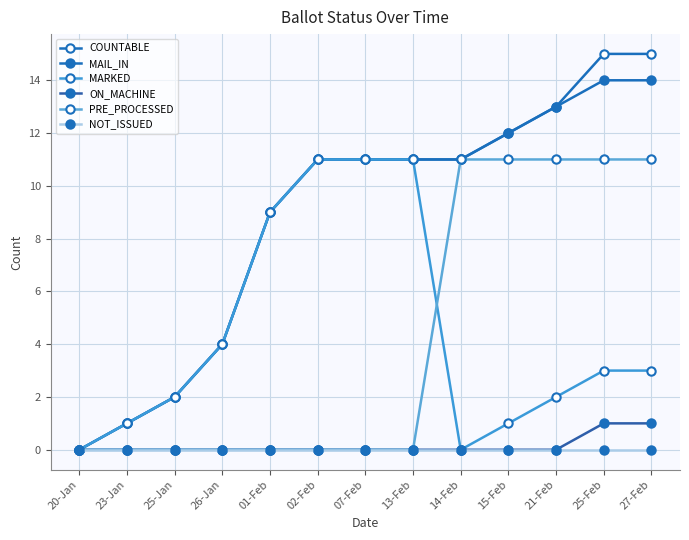

How many values in MAIL_IN are above zero?

12